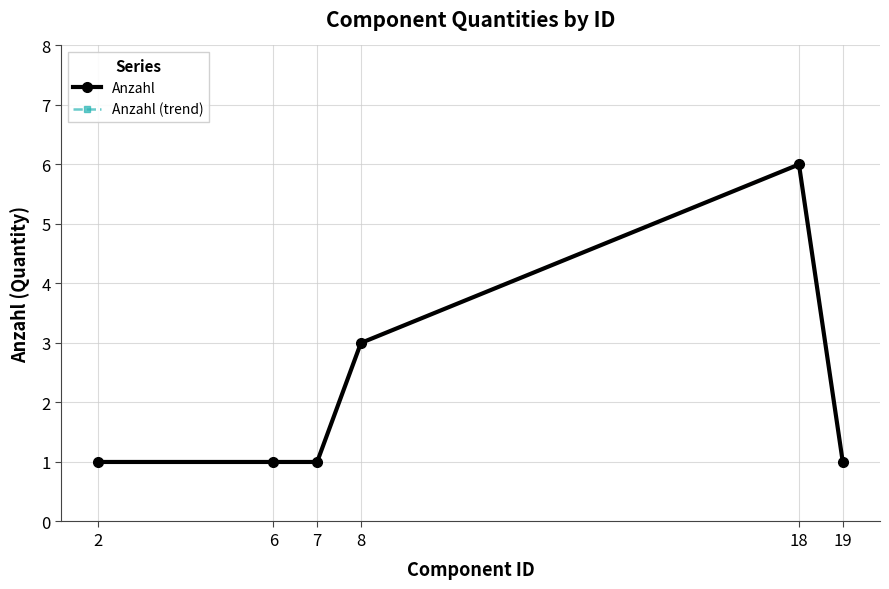

Reading left to right, extract all data points from this chart.

Anzahl: 1	1	1	3	6	1
Anzahl (trend): 1	1	1	3	6	1